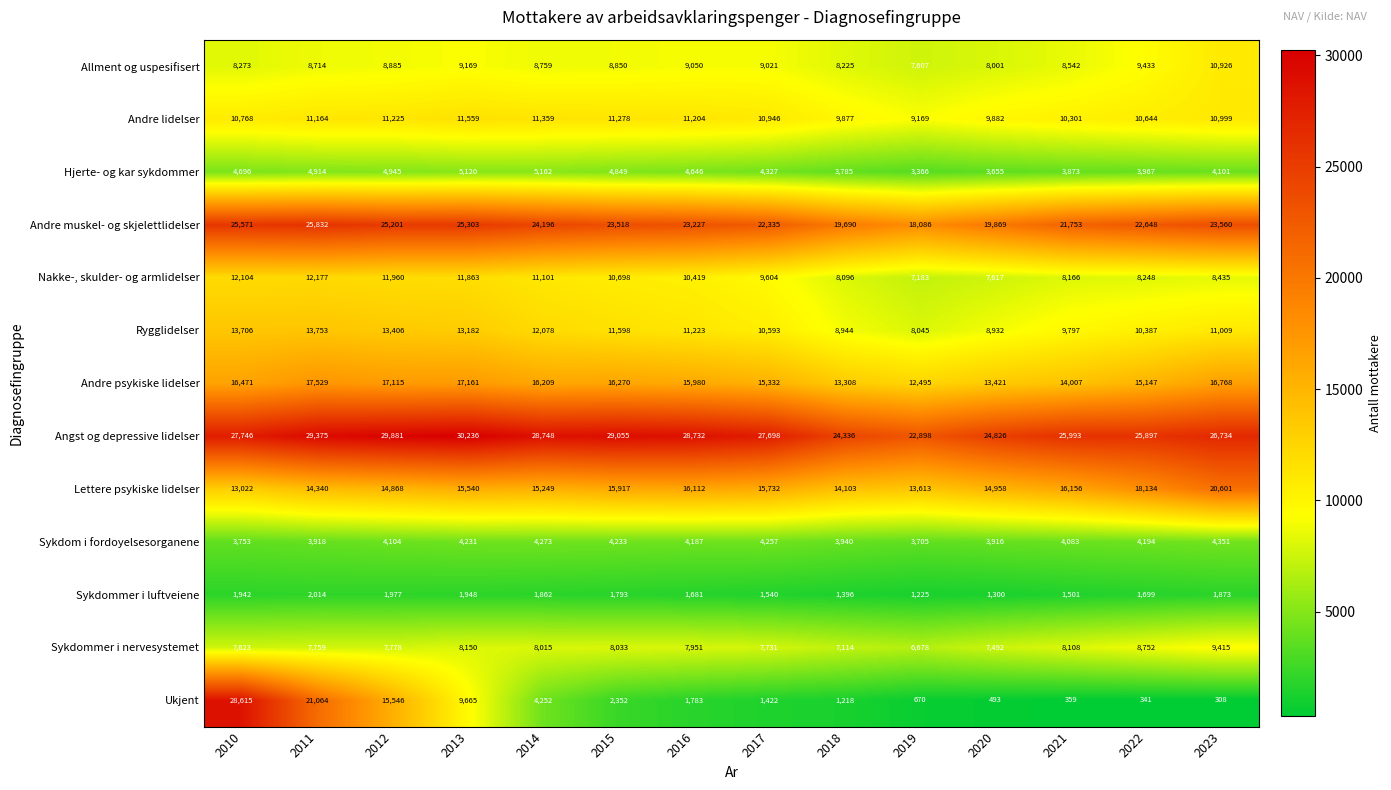

What is the total value across all series at 2018?

124032